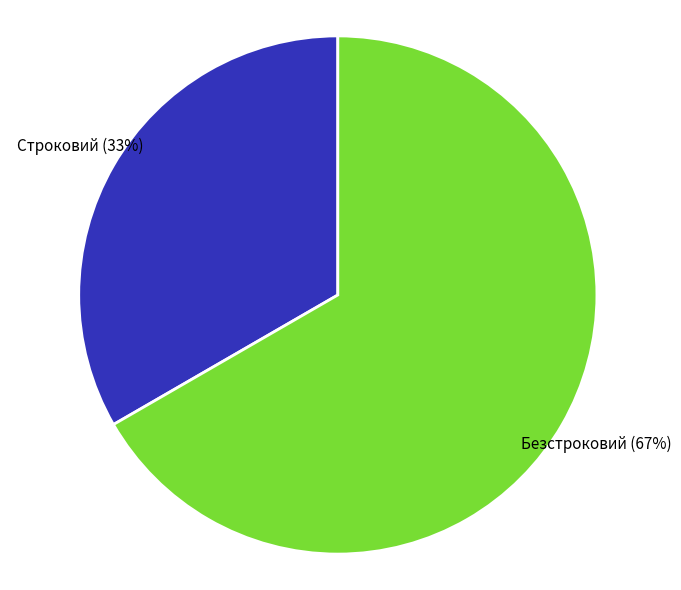

To the nearest percent, what is the average slice percentage?

50%